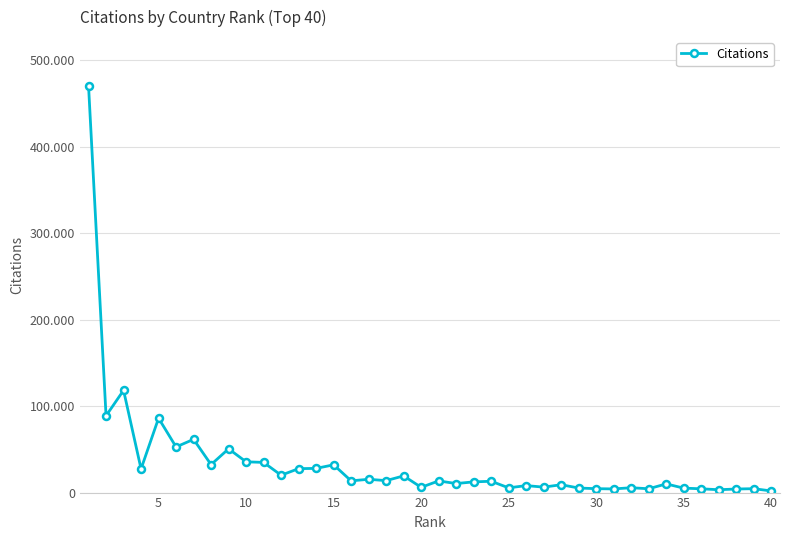

Is this an area chart (filled region under the line)?

No